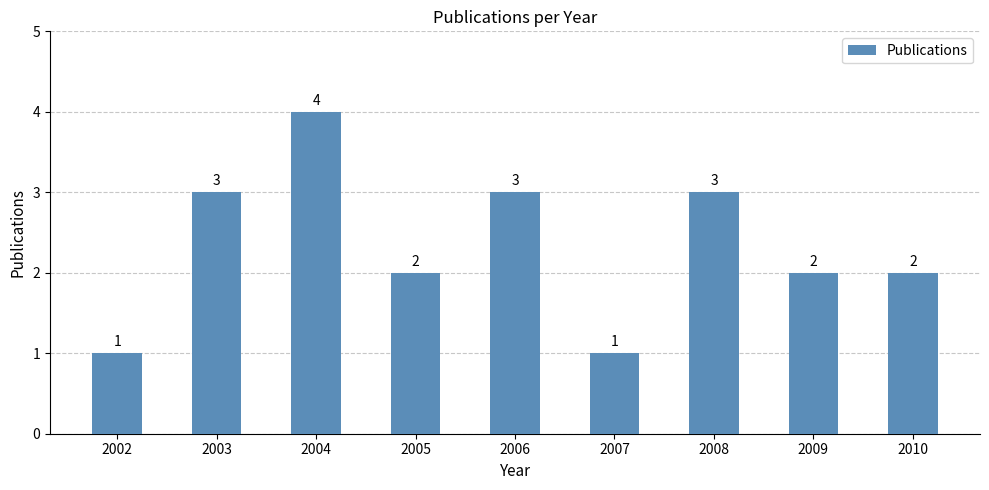

What is the value of the 8th bar from the left?

2